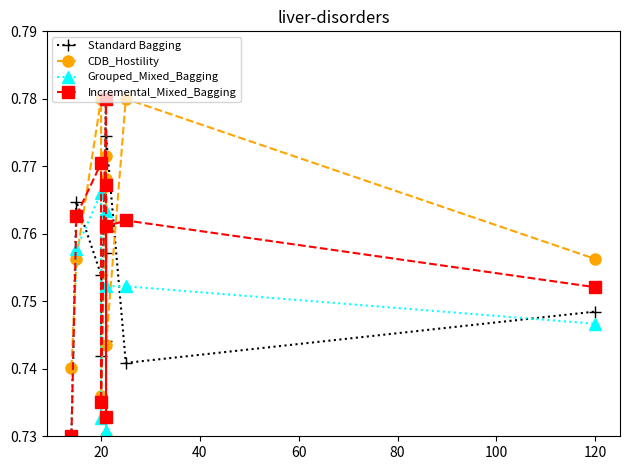

What is the sum of all CDB_Hostility values?

7.6